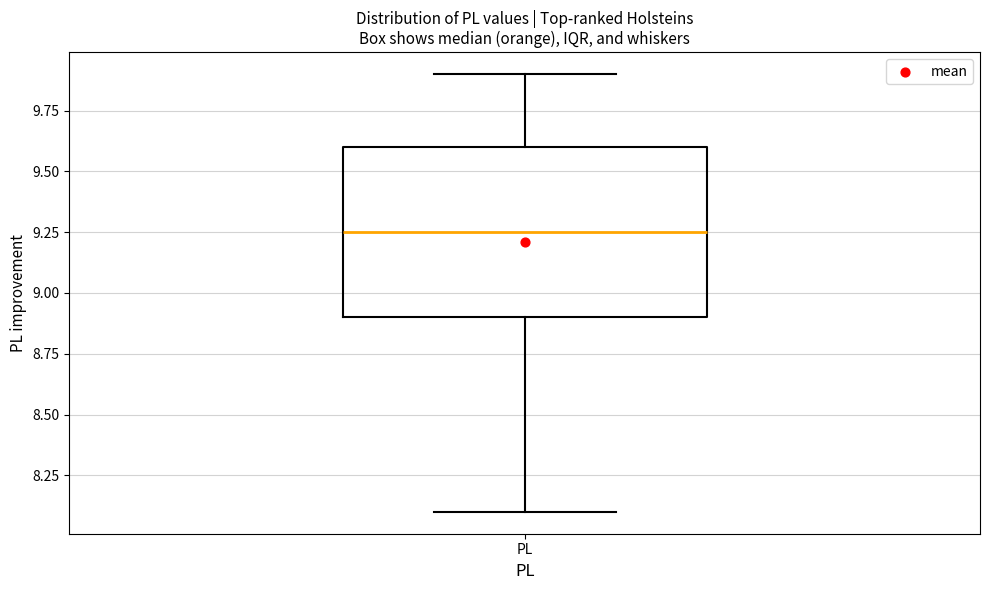

Where is the upper edge of the box for PL on the y-axis? The values are not printed on the chart, so give them approximately, as read against the axis.

9.60